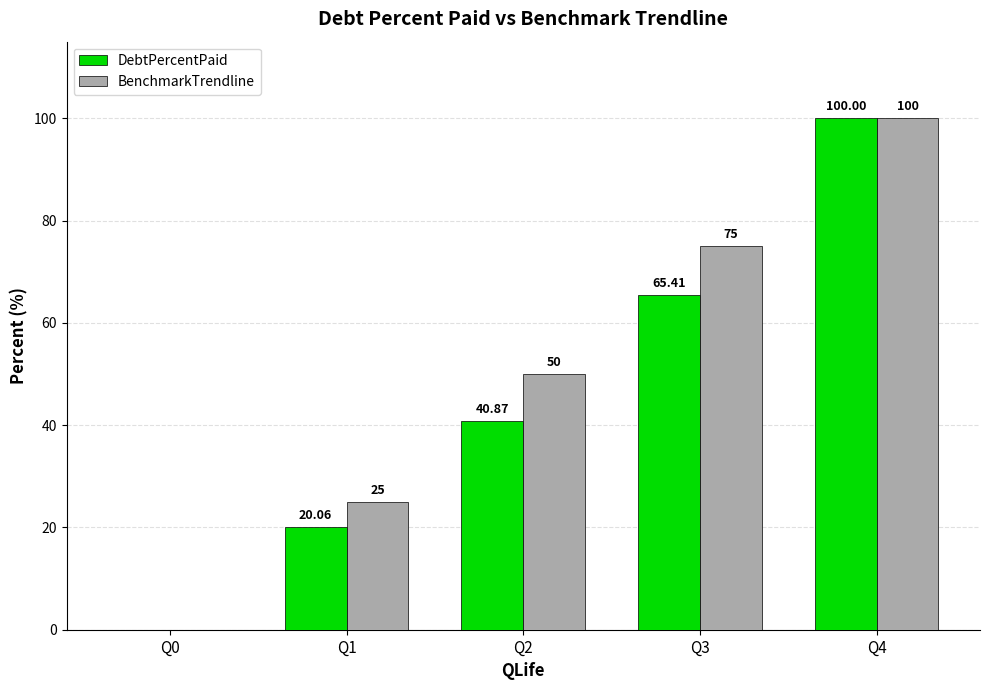

What are all the series names shown in the legend?

DebtPercentPaid, BenchmarkTrendline